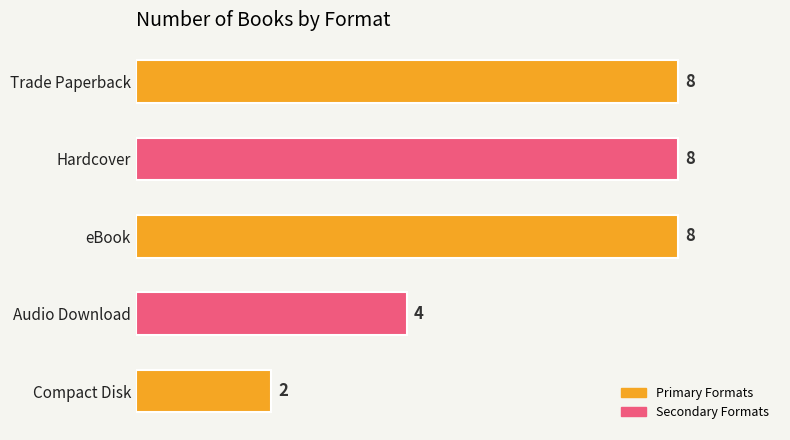

The chart shows a value of 8 at Hardcover. True or false?

True